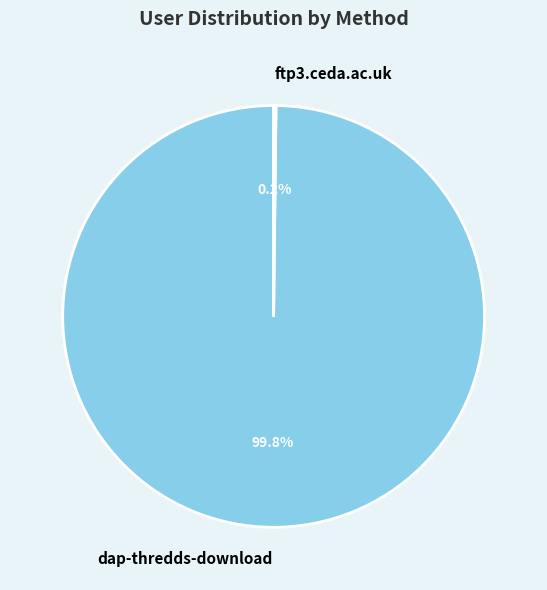

Which slice is the largest?

dap-thredds-download